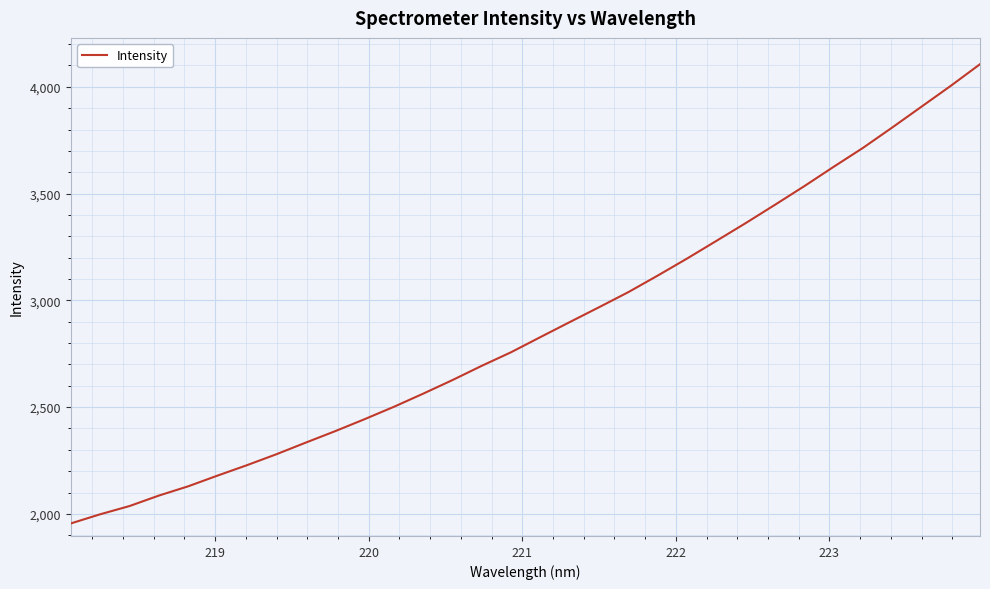

What is the difference between the maximum and minimum values?

2150.7